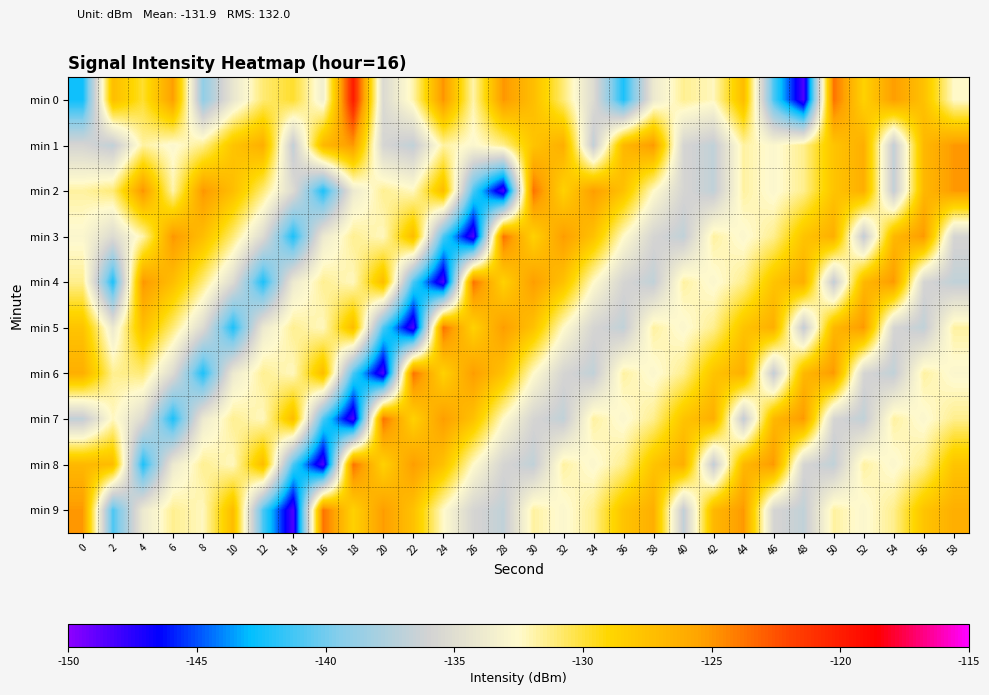

Which series has the largest range (max minus min)?

min 0